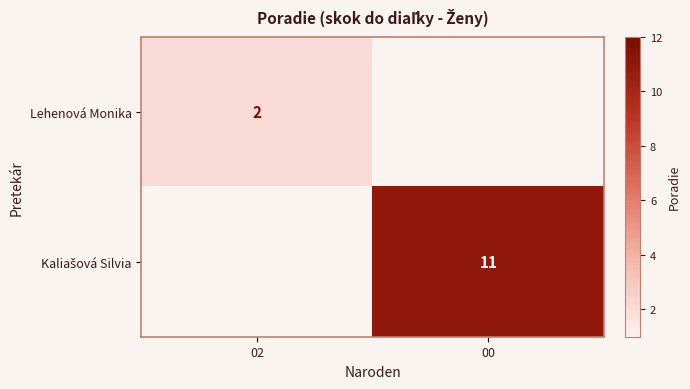

True or false: Lehenová Monika has a value of 1 at 02.

False